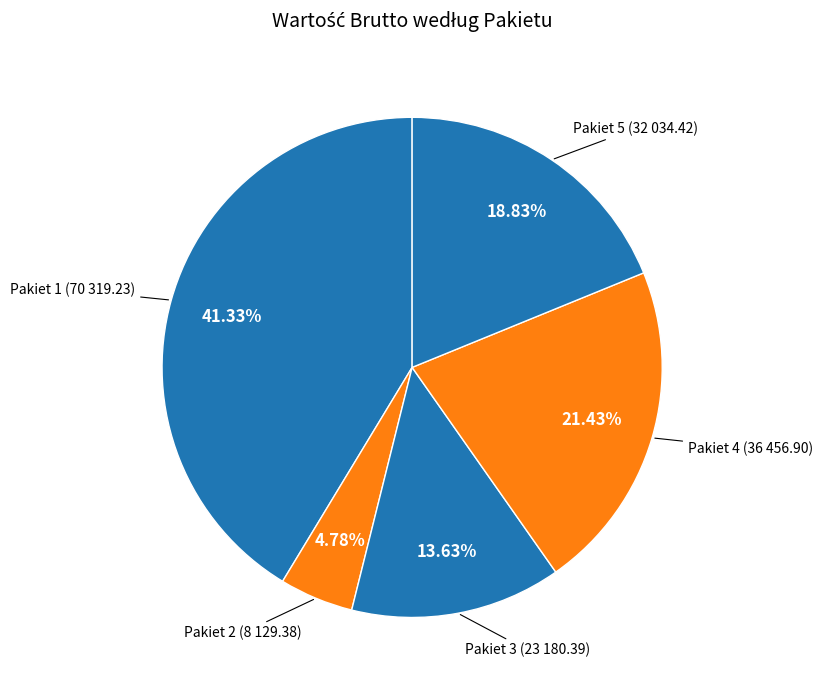

Is the sum of Pakiet 4 and Pakiet 2 greater than half?

No